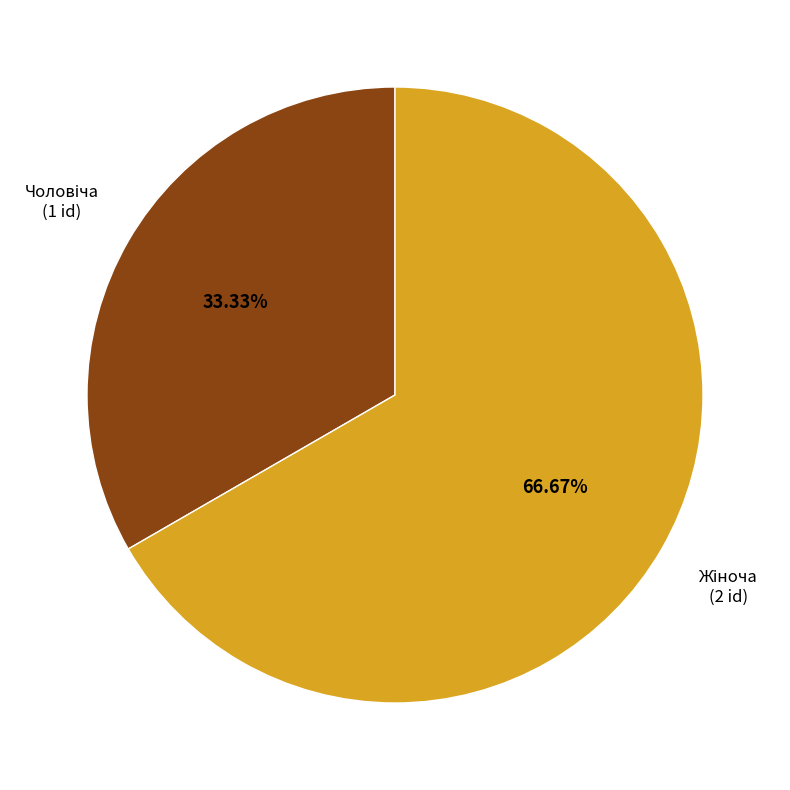

Does any single category account for the majority?

Yes